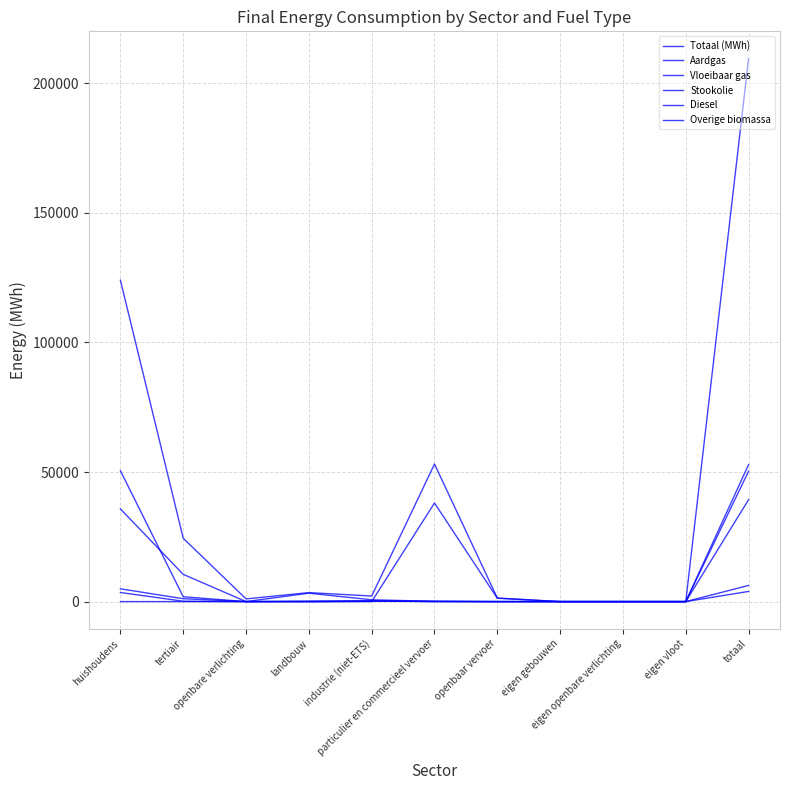

Is this an area chart (filled region under the line)?

No